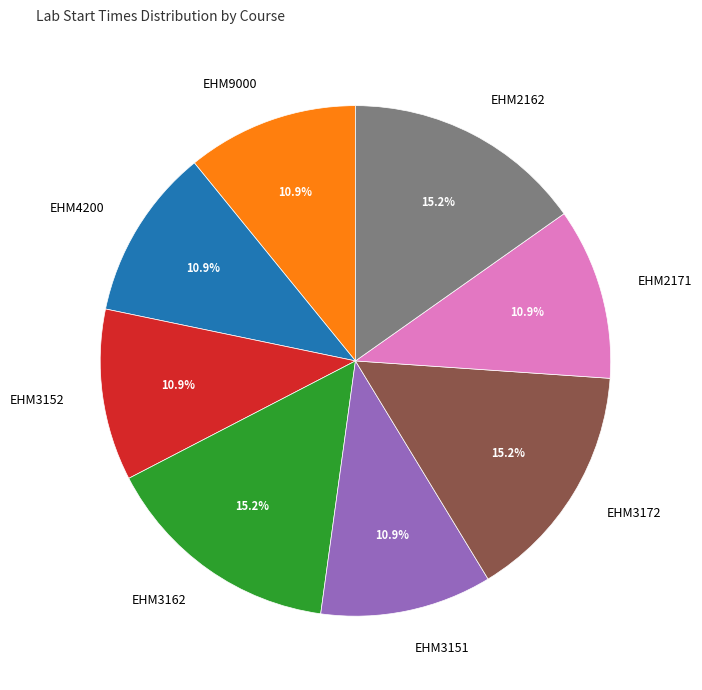

What is the ratio of the value at EHM2162 to the value at EHM3172?

1.0